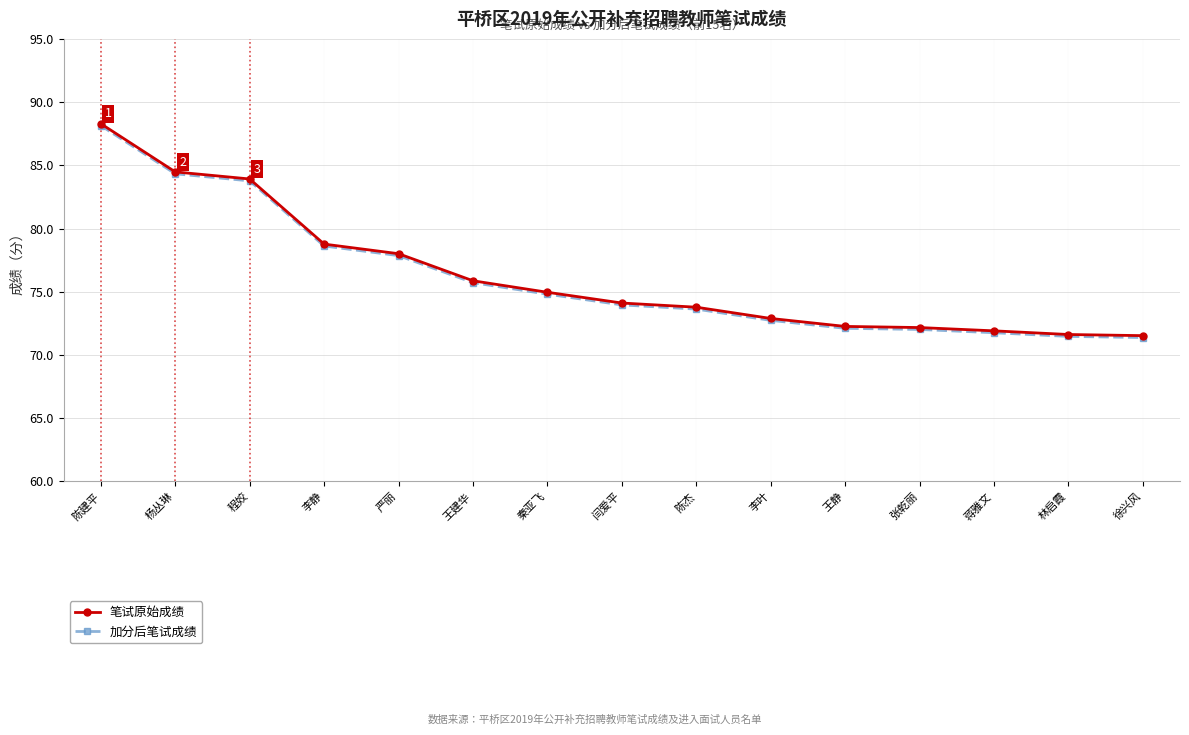

What is the approximate value of 加分后笔试成绩 at 陈建平?

88.1